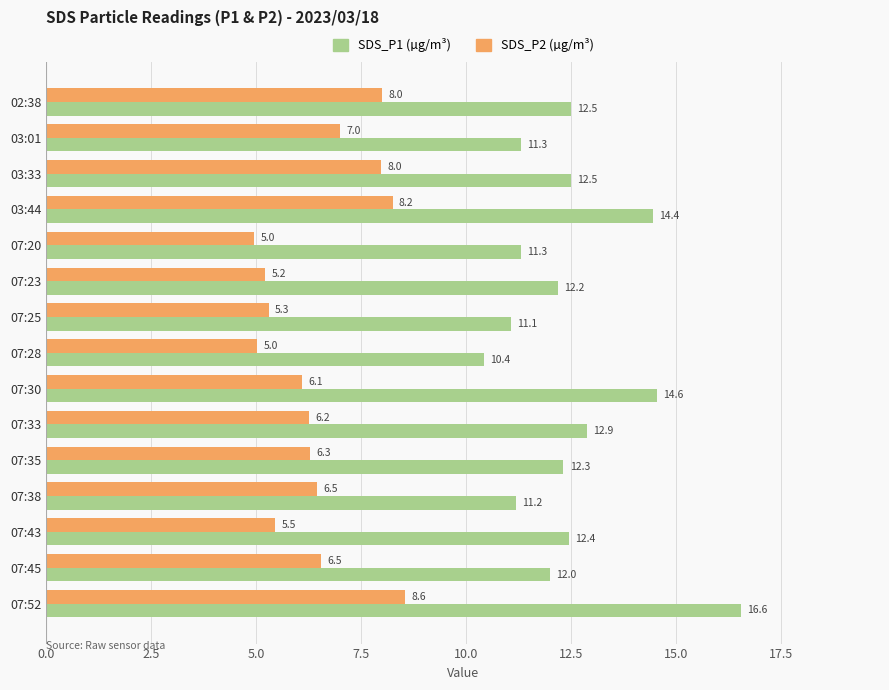

What is the difference between the highest and lowest values at 02:38?

4.5